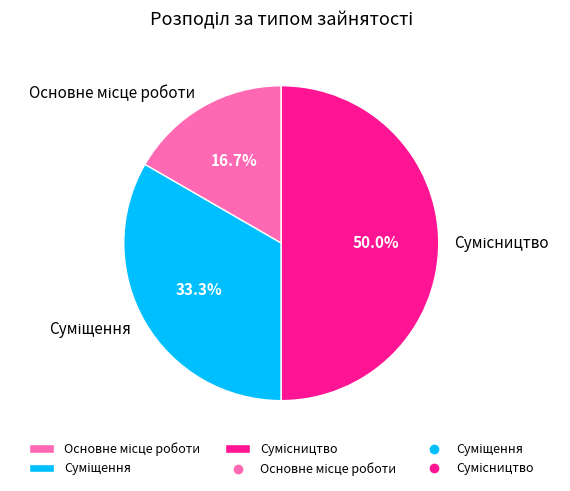

Is there a majority slice in this chart?

No